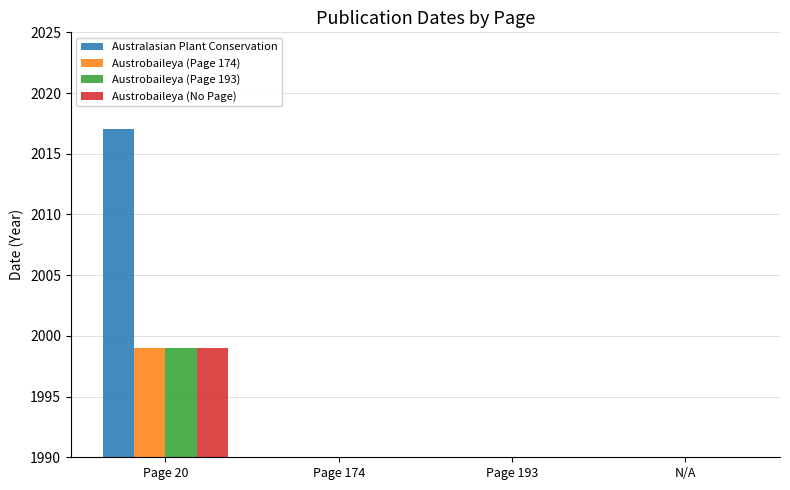

Is the value of Austrobaileya (Page 174) at Page 174 greater than the value of Austrobaileya (No Page) at Page 20?

No